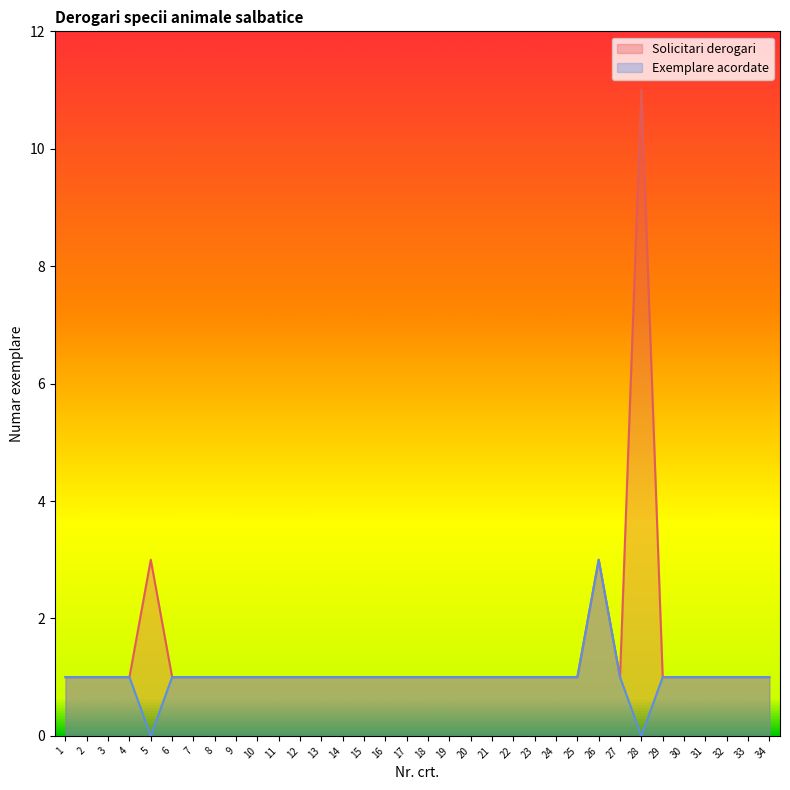

Rank the series at 13 from highest to lowest value.

Solicitari derogari, Exemplare acordate